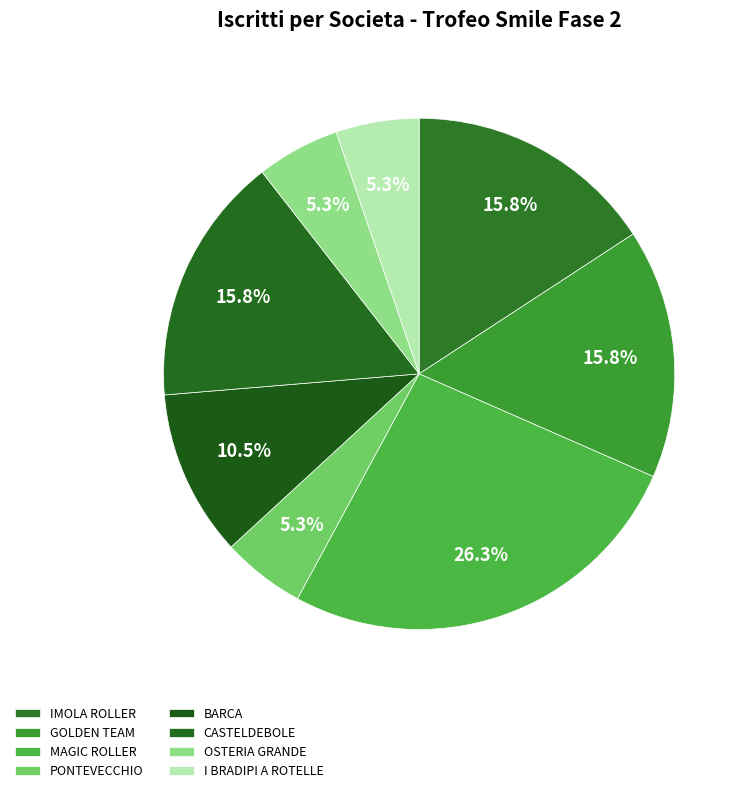

To the nearest percent, what percentage of the pie is BARCA?

11%